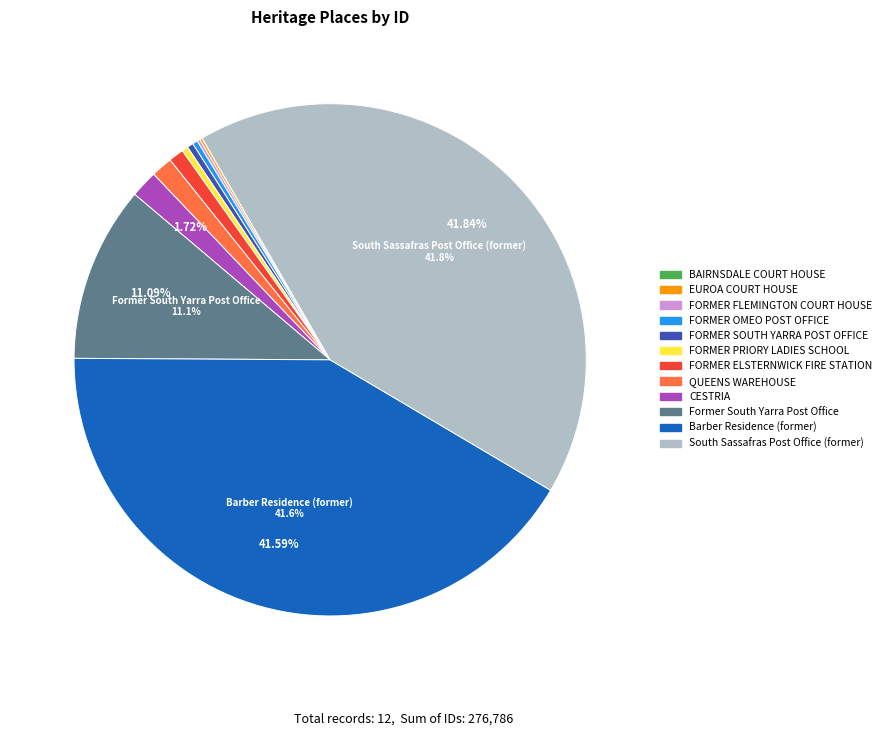

Do FORMER ELSTERNWICK FIRE STATION and FORMER SOUTH YARRA POST OFFICE together represent more than half of the pie?

No